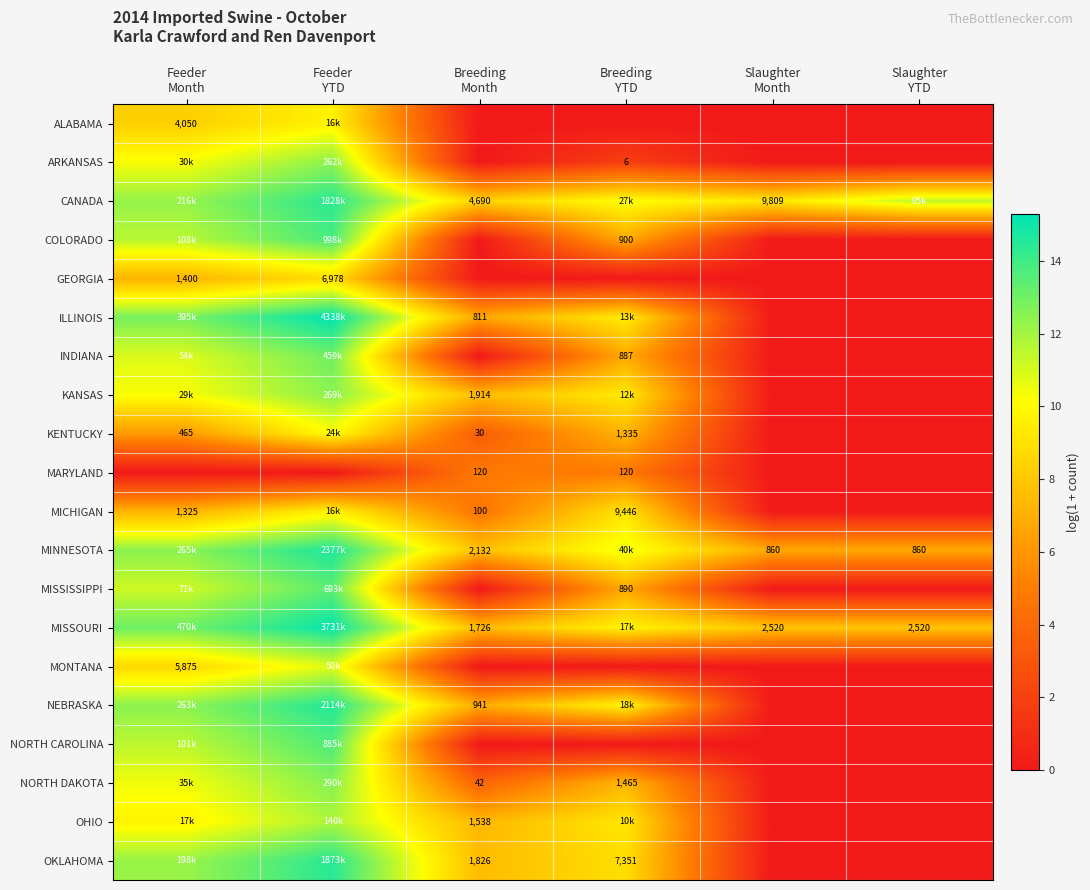

What is the total value across all series at Slaughter
YTD?

26.1